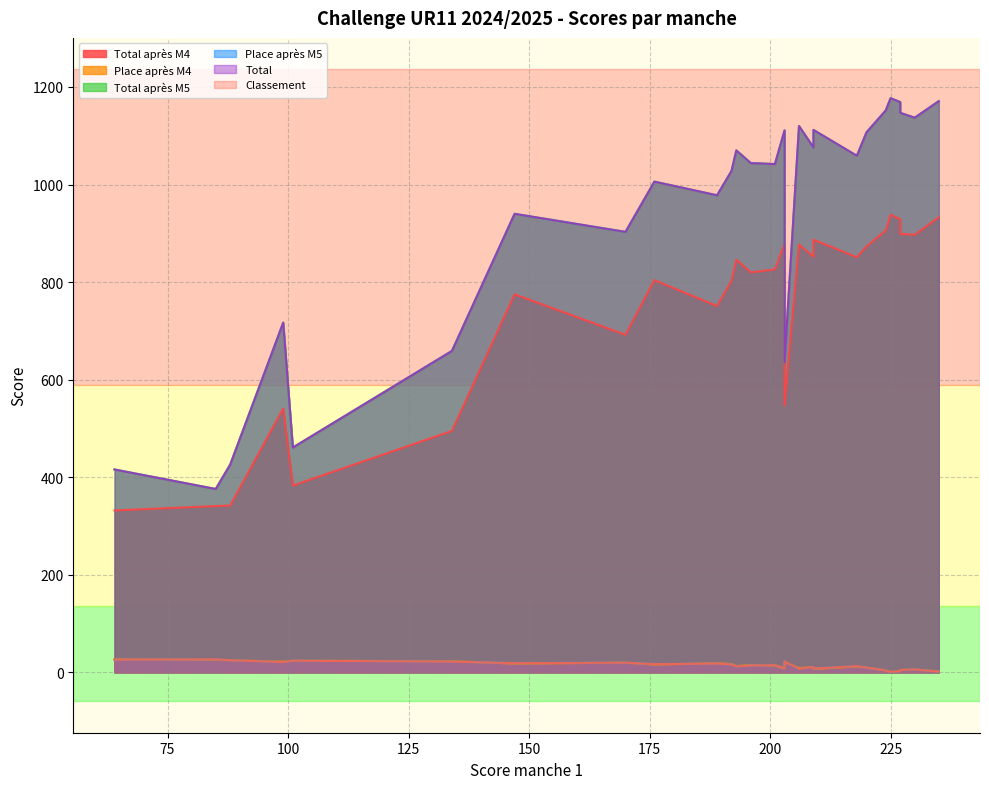

Where is Classement nearest to the value 14?

196